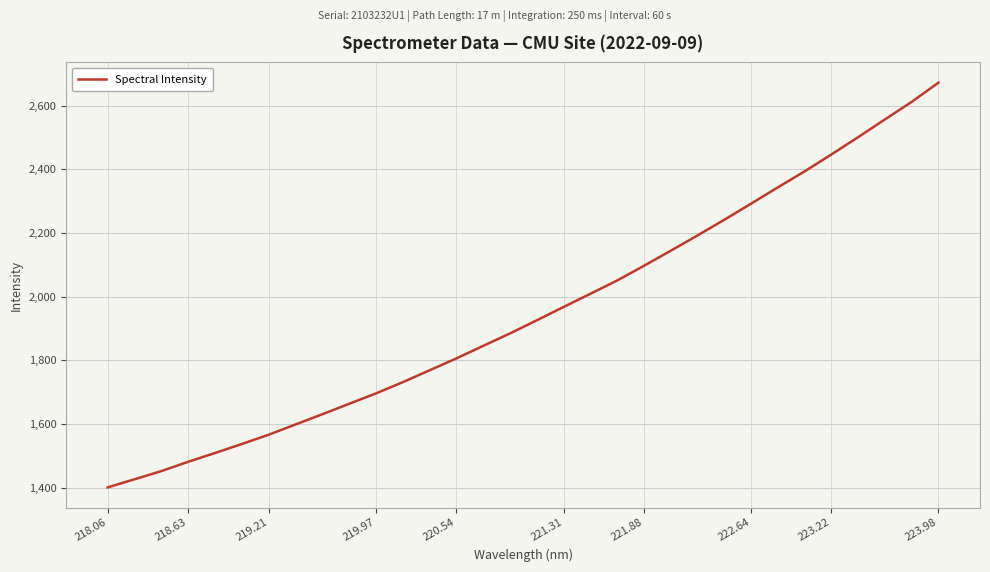

What is the difference between the maximum and minimum values?

1270.7